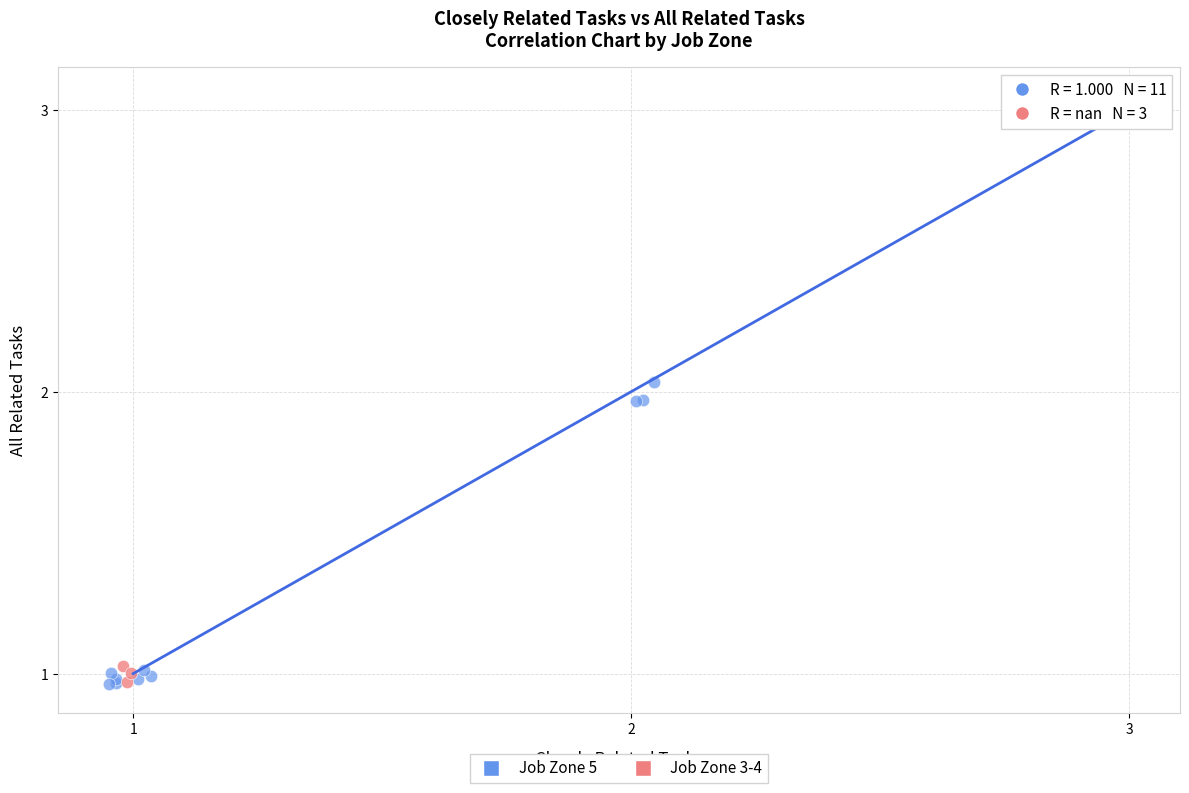

Which series has the widest spread of Y values?

Job Zone 5